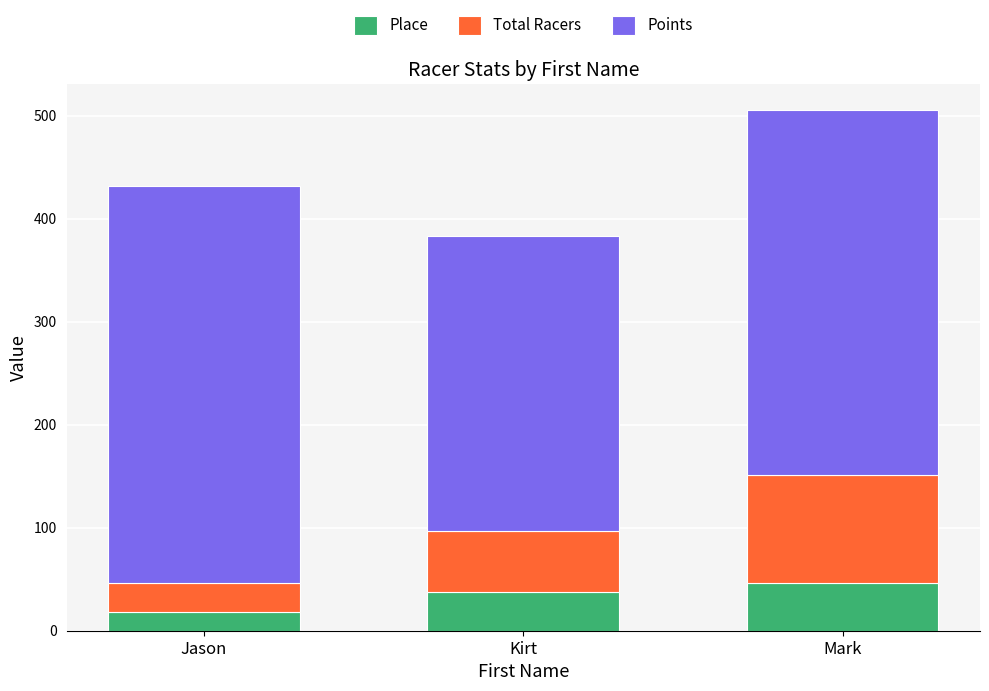

What is the sum of the Place values at Kirt and Jason?

56.0